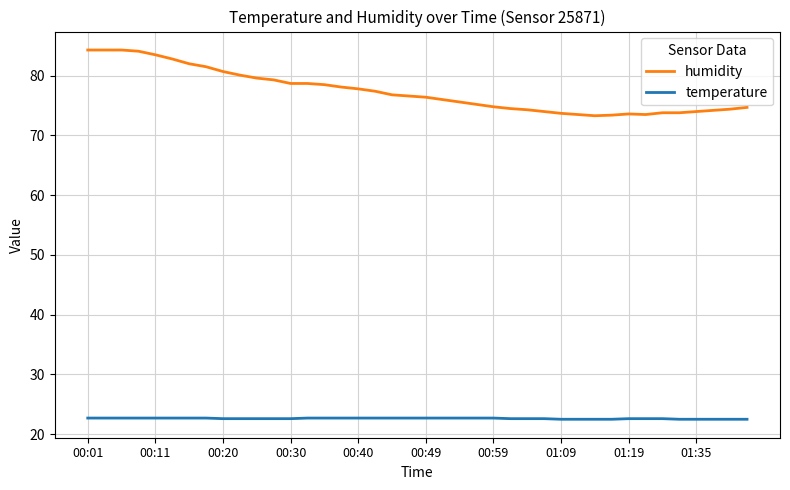

What is the minimum value for temperature?

22.5